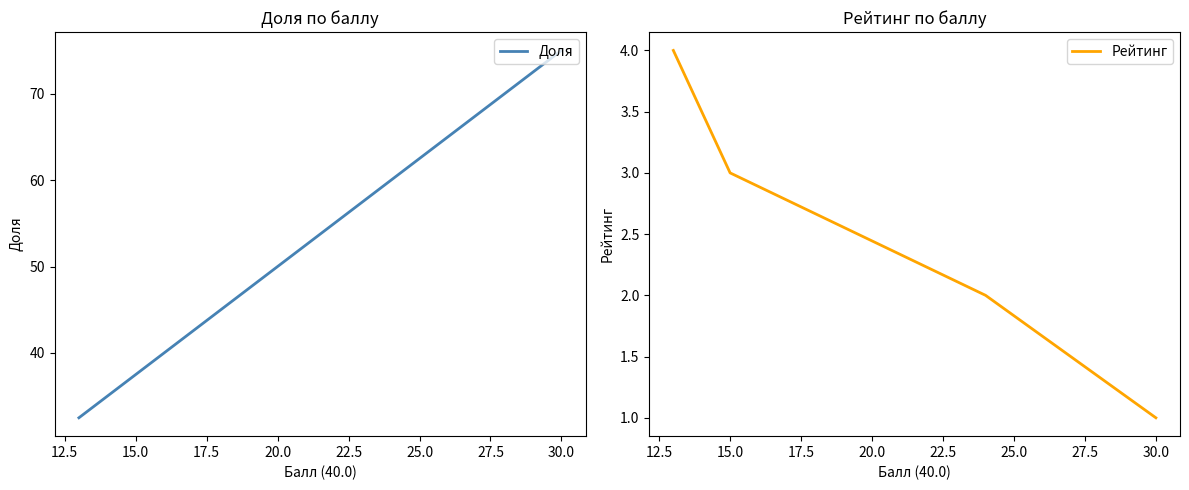

True or false: Рейтинг and Доля cross at least once.

False